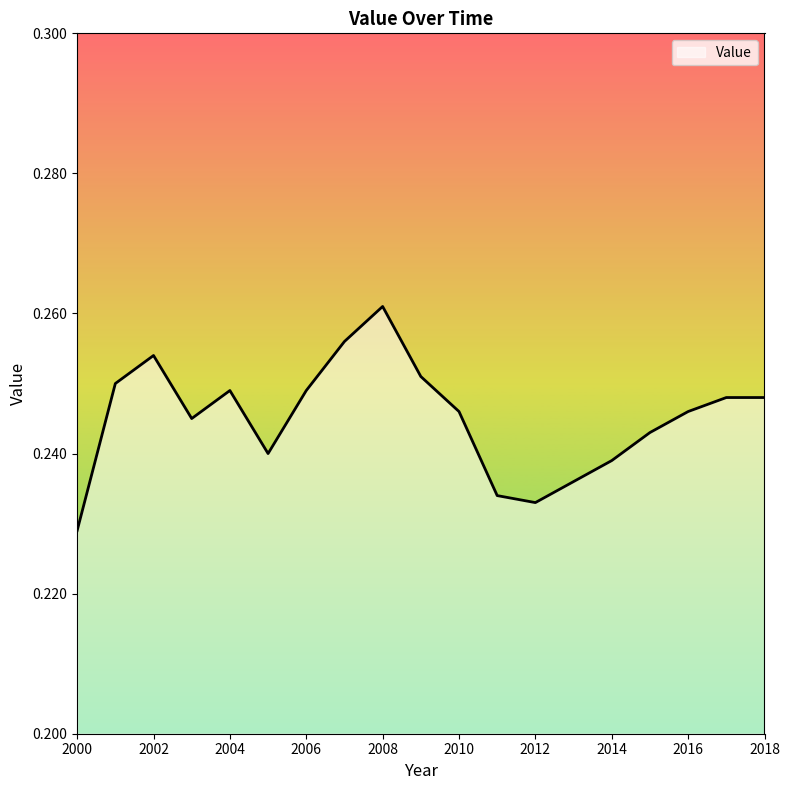

What is the value of the 8th point from the left?

0.3